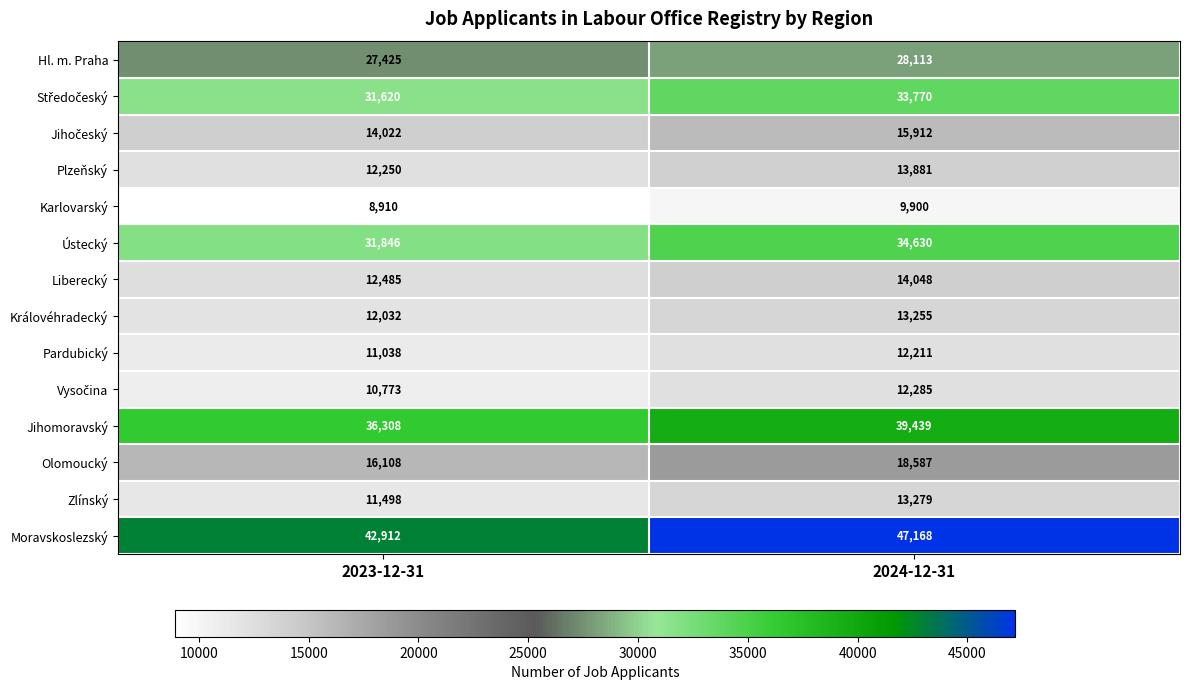

What is the difference between the maximum and minimum values in the Pardubický series?

1173